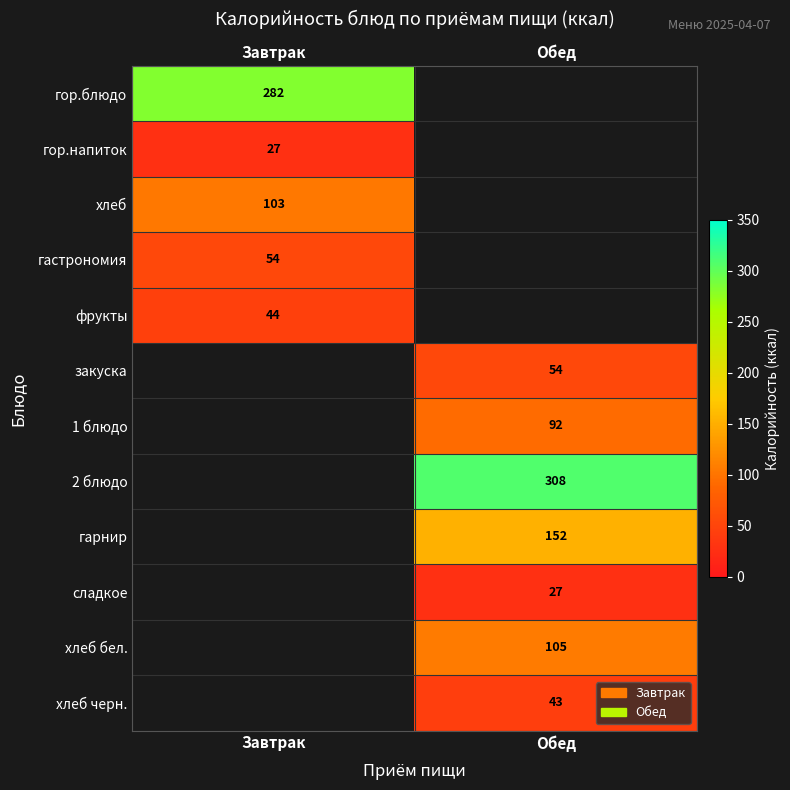

Is the value of хлеб черн. at Обед greater than the value of гастрономия at Завтрак?

No